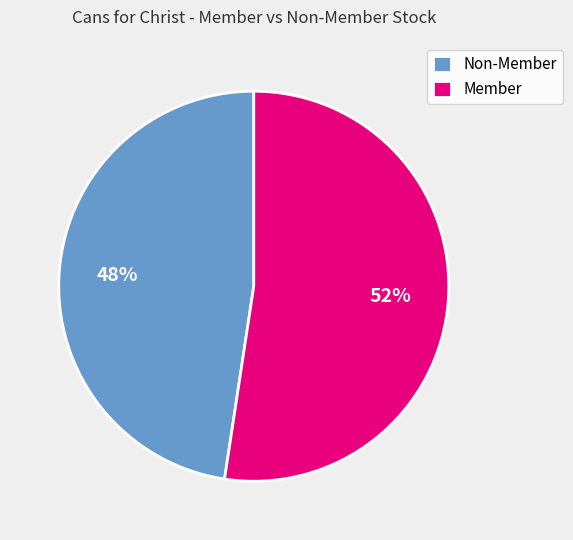

Is the sum of Non-Member and Member greater than half?

Yes